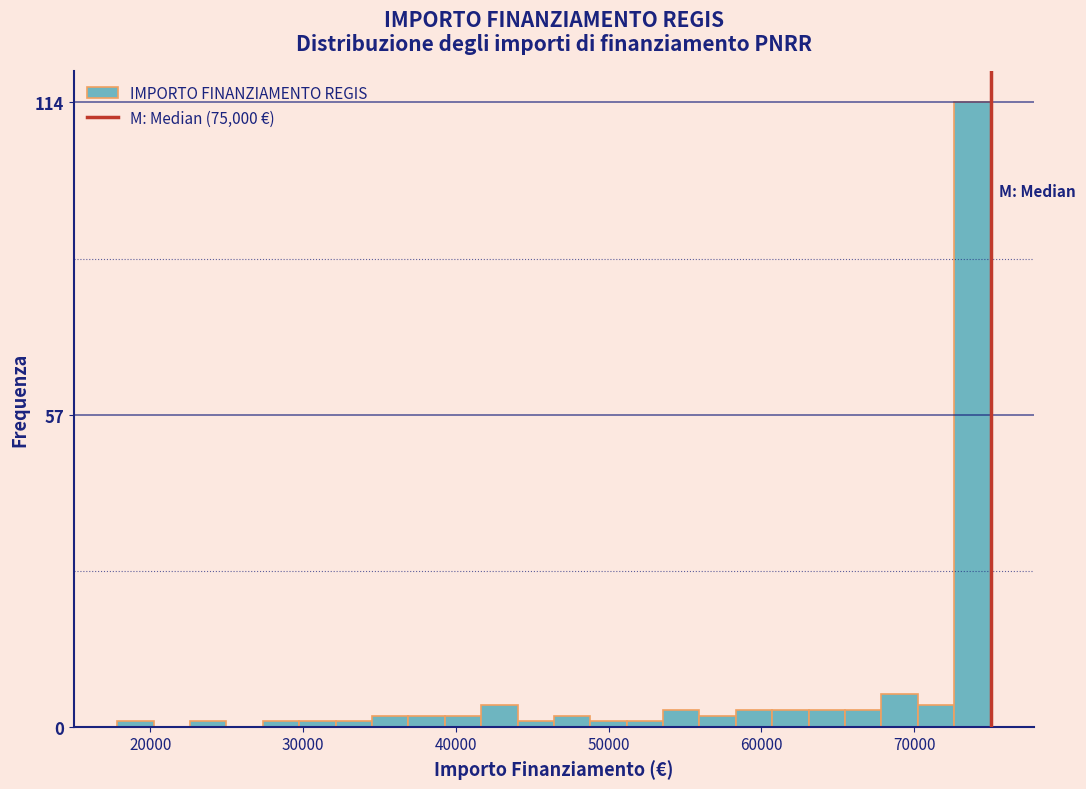

Around what value on the x-axis is the tallest bar? Give the approximate position of its centre, as read against the axis.

74000